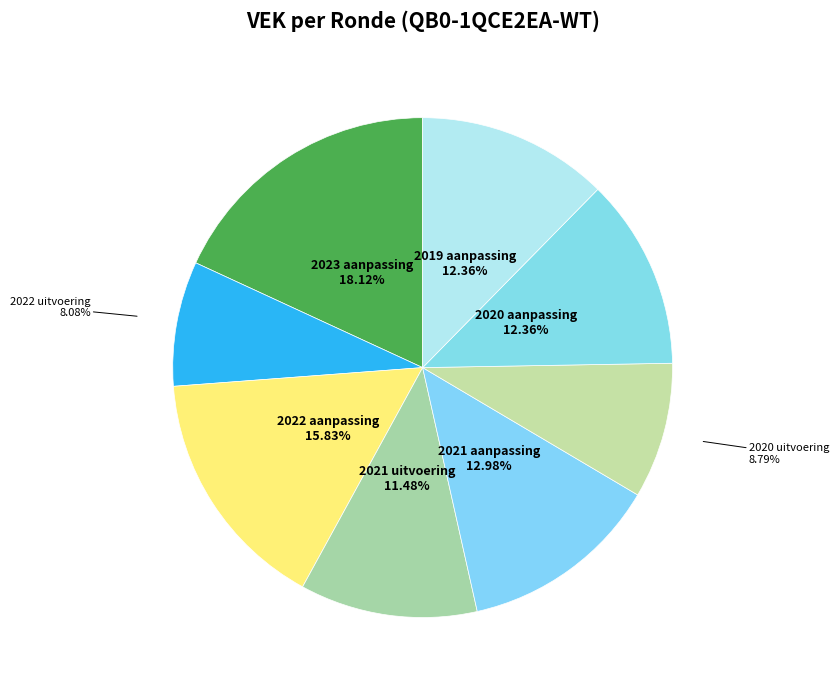

Which has a higher value, 2020 uitvoering or 2023 aanpassing?

2023 aanpassing